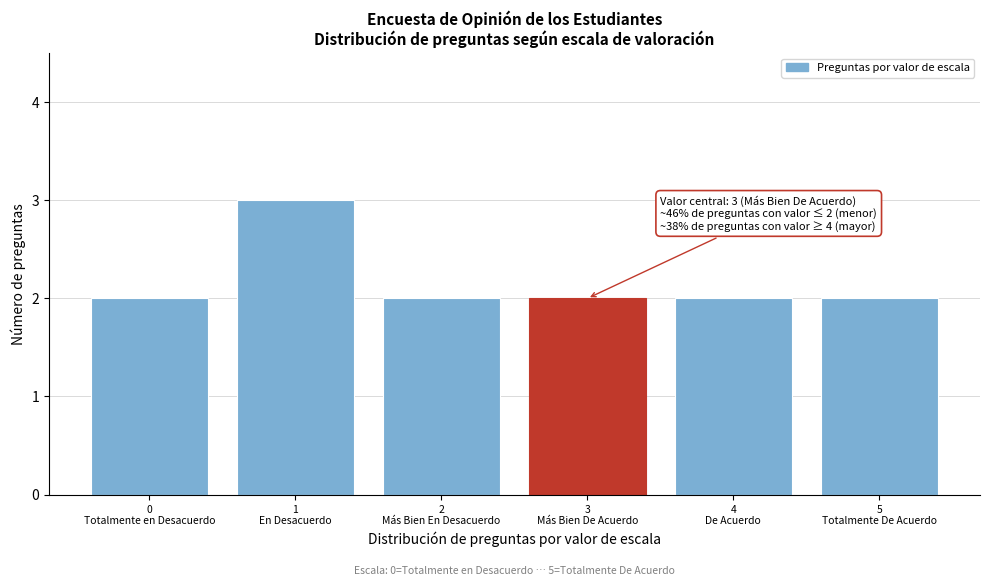

Reading right to left, transcribe all the data shown in this chart.

2	2	2	2	3	2